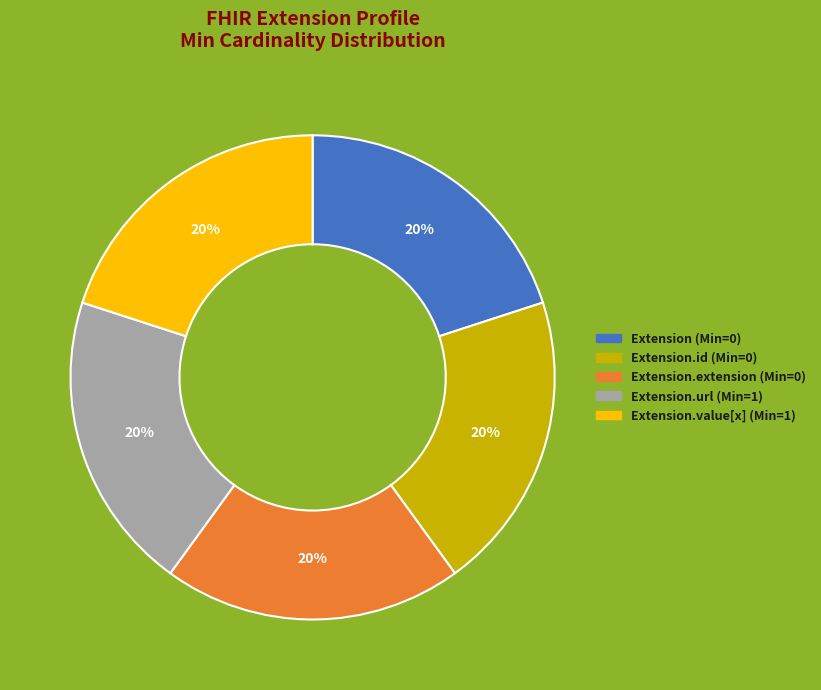

Does any single category account for the majority?

No